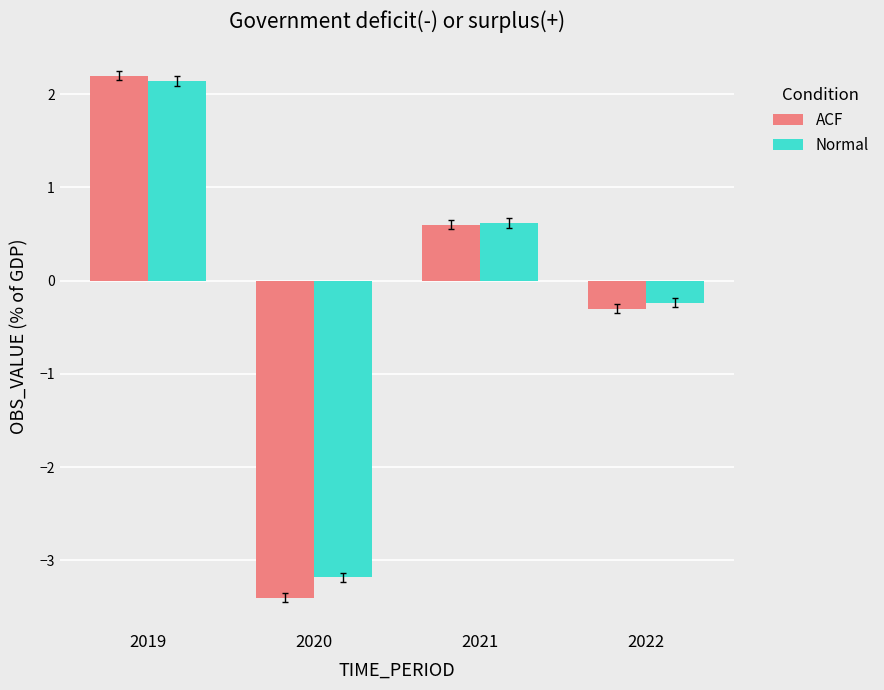

Reading left to right, extract all data points from this chart.

ACF: 2.2	-3.4	0.6	-0.3
Normal: 2.1	-3.2	0.6	-0.2